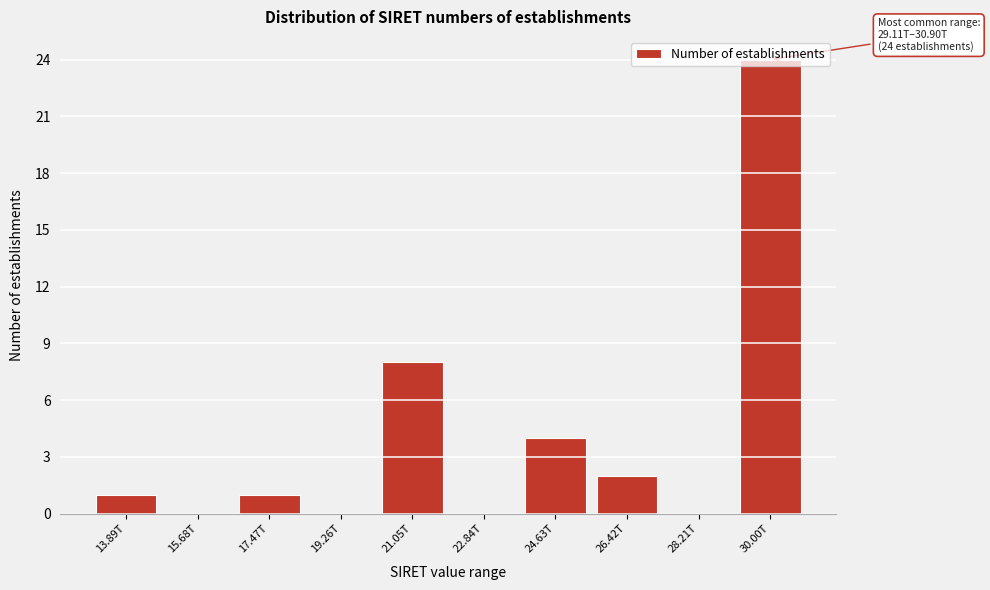

At which label is the value closest to 12?

21.05T